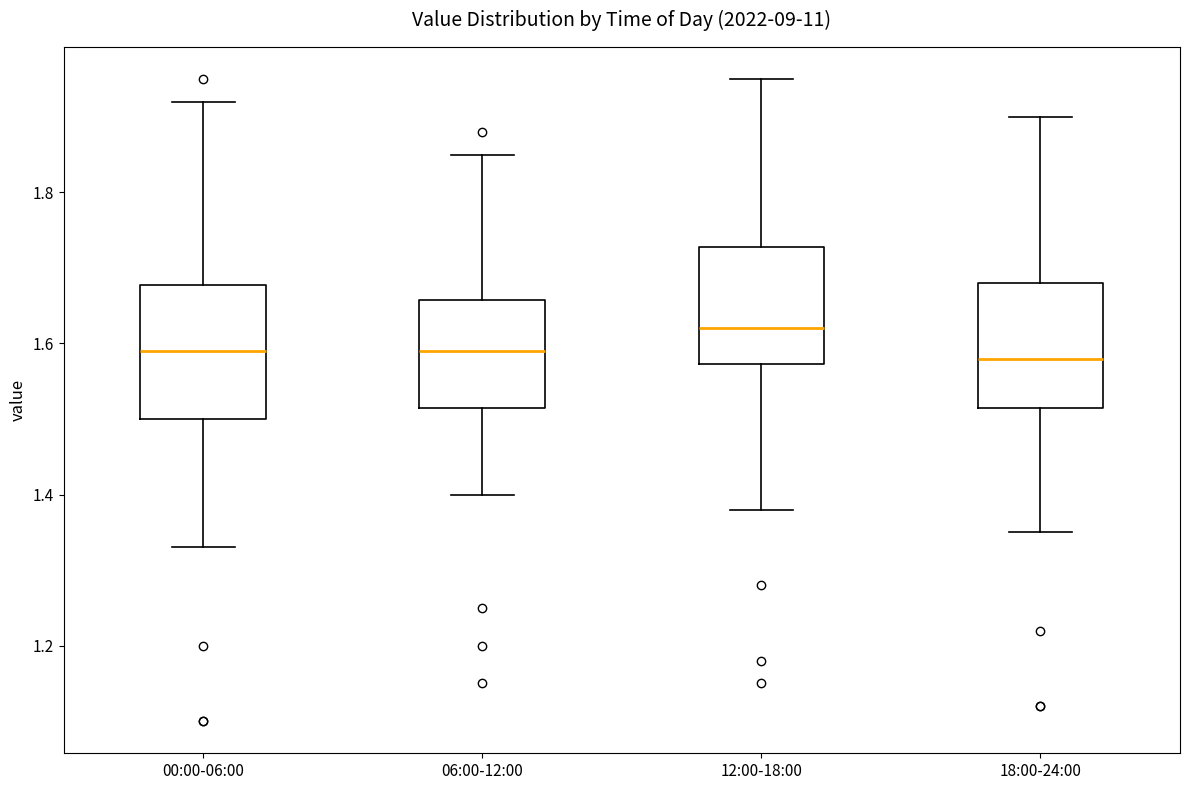

Reading left to right, transcribe this box plot: for each box, give where its median line is, the range the box spans, and where its two whiskers end, as read against the y-axis. The values are not printed on the chart, so give them approximately, as read against the axis.

00:00-06:00: median 1.60, box 1.50 to 1.68, whiskers 1.34 to 1.92
06:00-12:00: median 1.60, box 1.52 to 1.66, whiskers 1.40 to 1.86
12:00-18:00: median 1.62, box 1.58 to 1.72, whiskers 1.38 to 1.96
18:00-24:00: median 1.58, box 1.52 to 1.68, whiskers 1.36 to 1.90